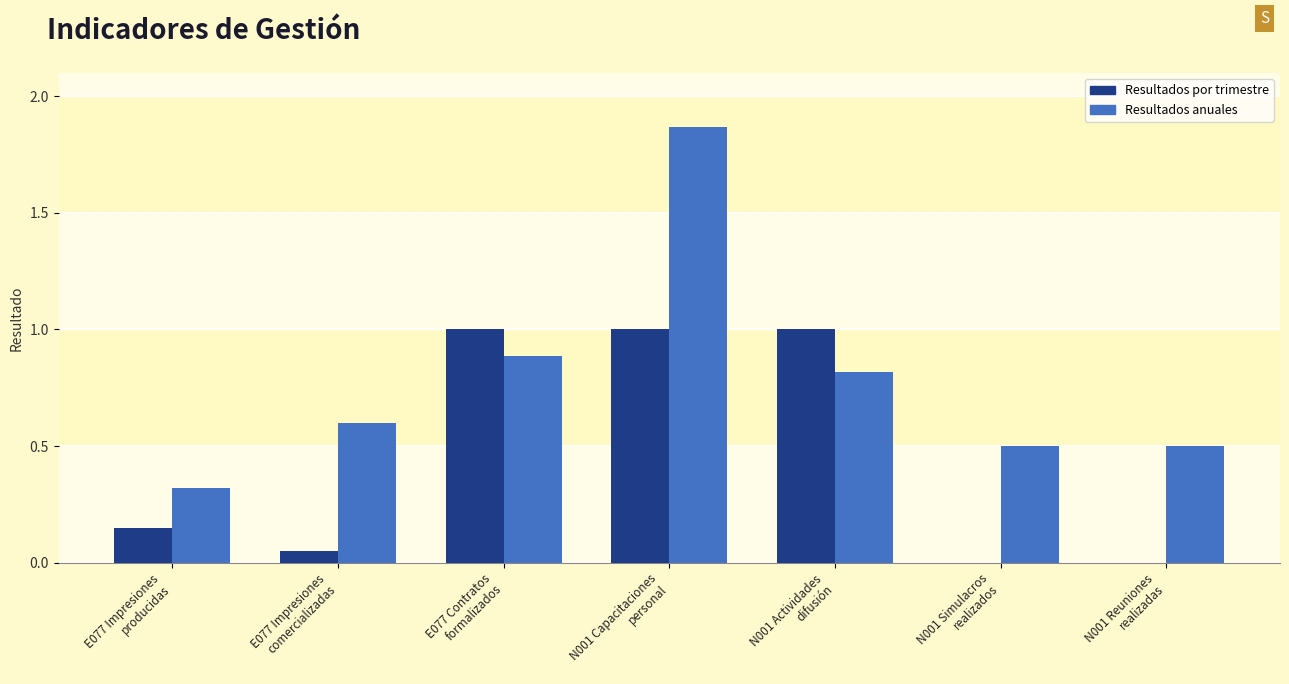

What is the sum of all Resultados anuales values?

5.5